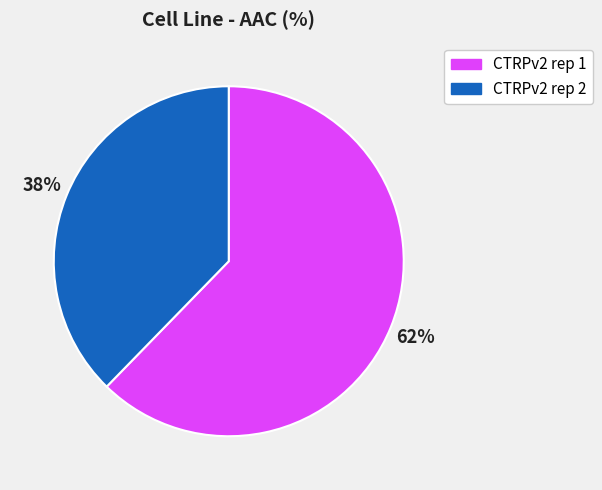

Do CTRPv2 rep 1 and CTRPv2 rep 2 together represent more than half of the pie?

Yes